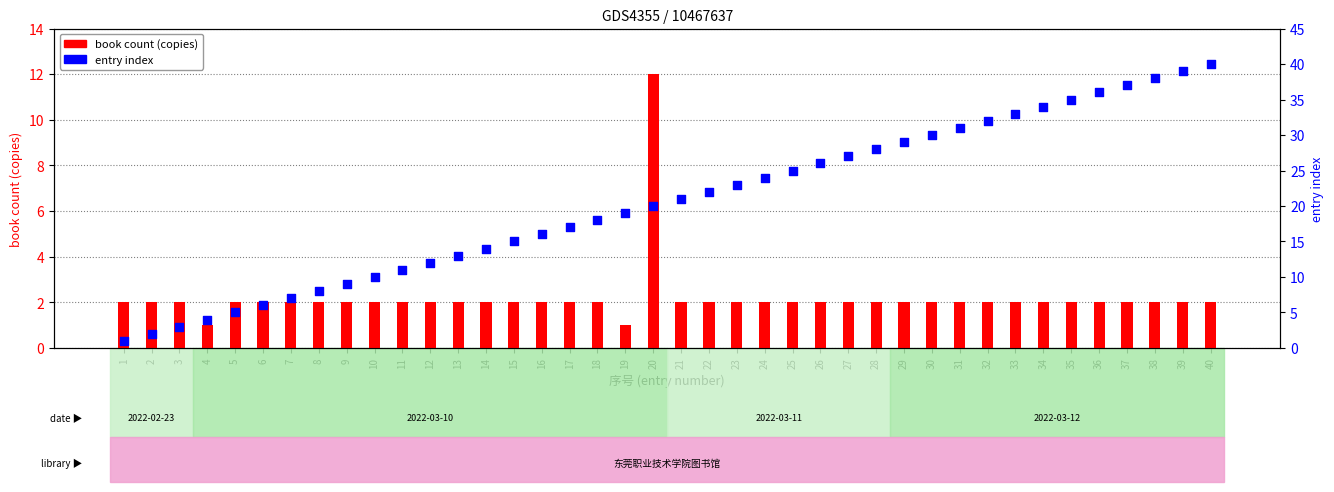

At which category is the sum across all series the highest?

40